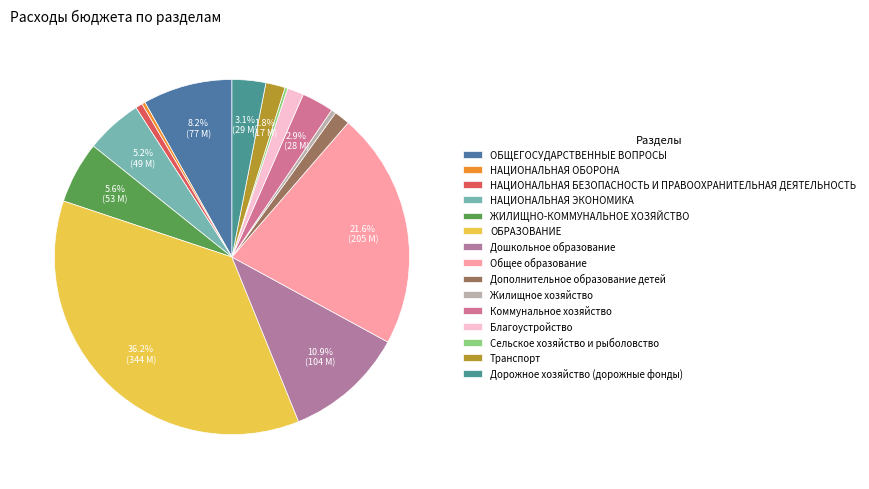

What percentage is NOT represented by Транспорт?

98.2%